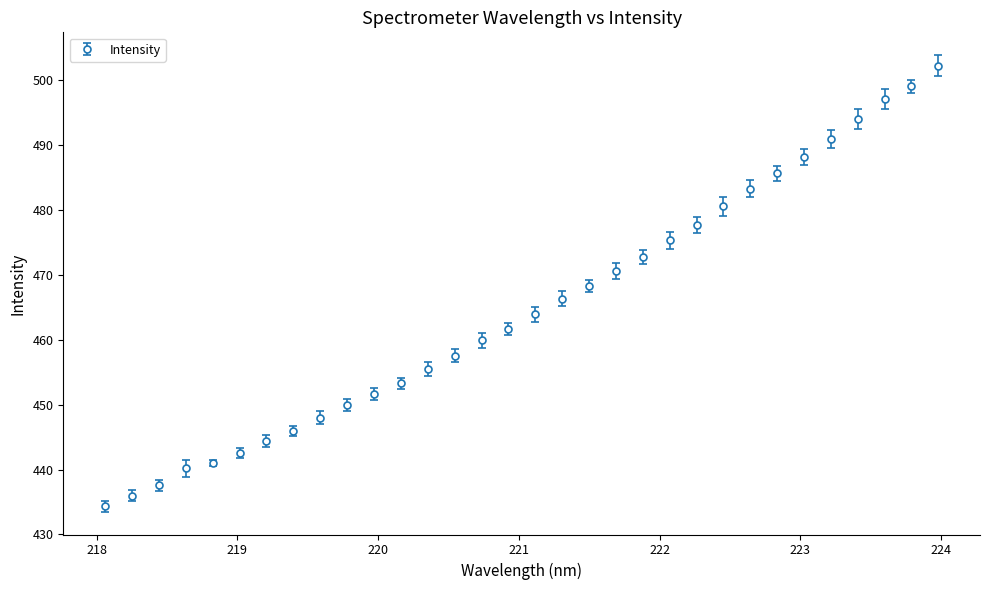

What is the average value?

464.9